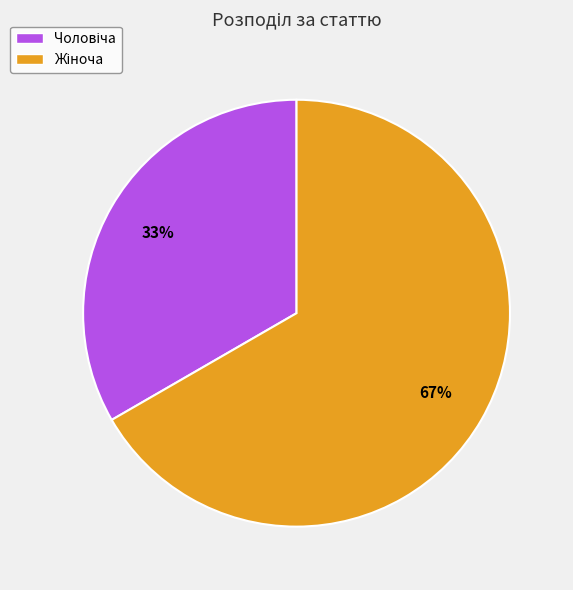

To the nearest percent, what is the average slice percentage?

50%